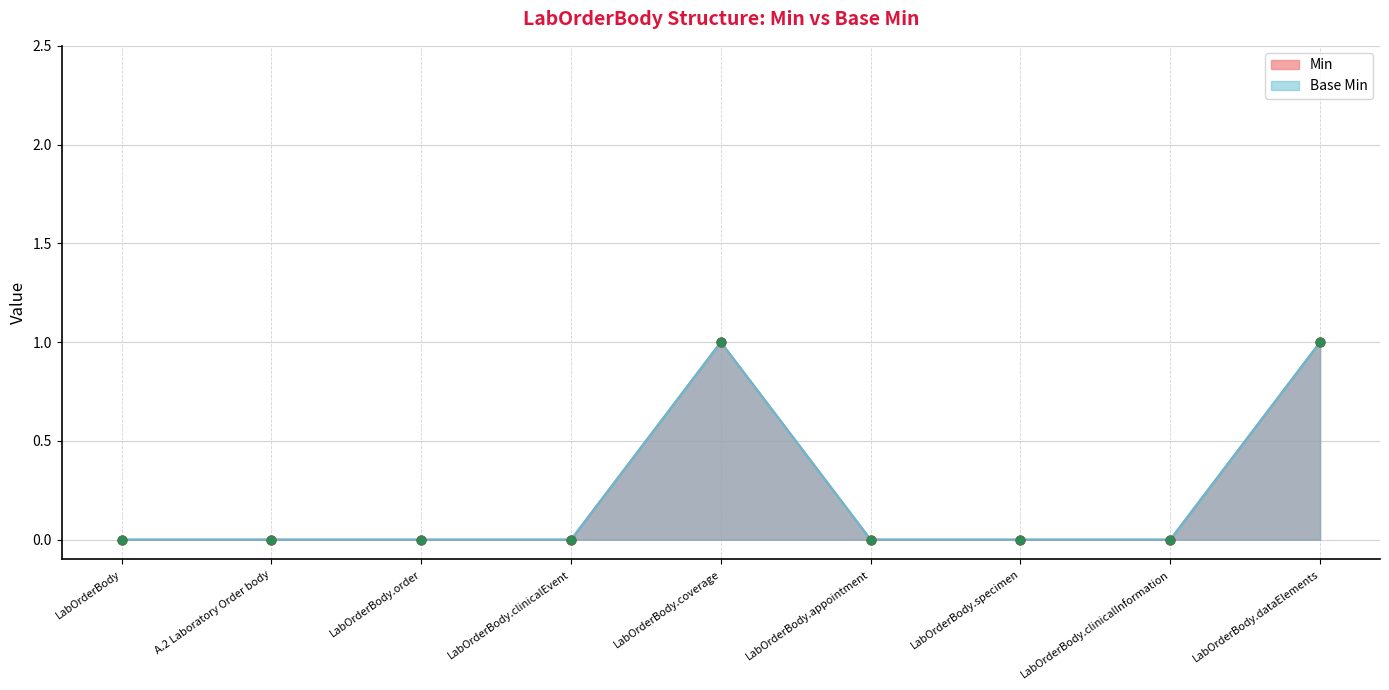

Which series has the largest total across all categories?

Min